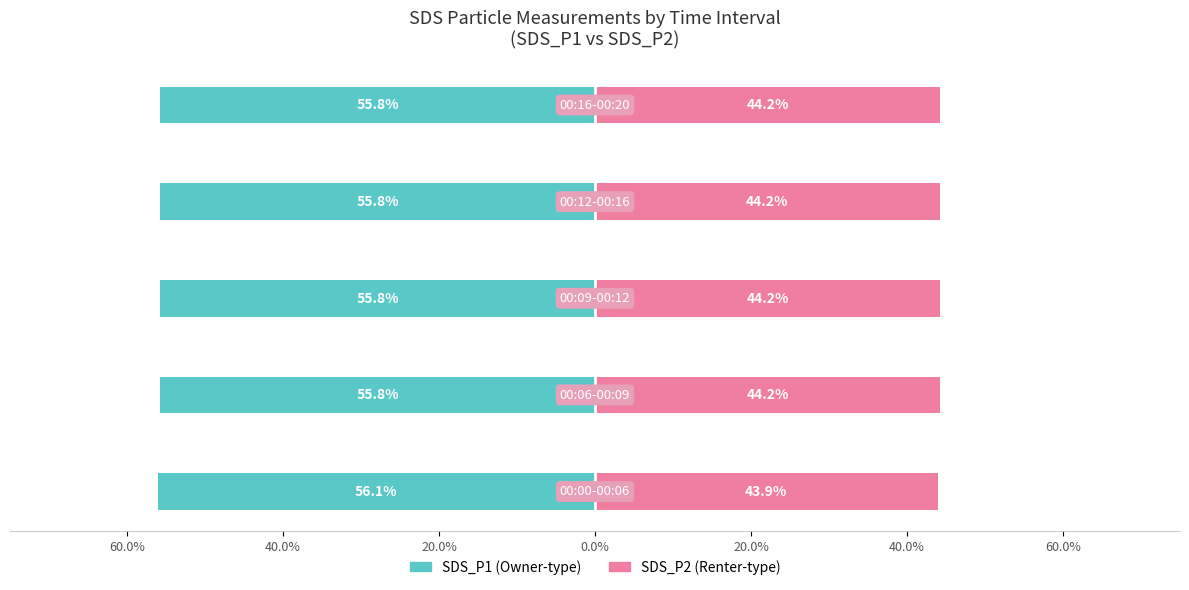

Is the value of SDS_P2 at 20.0% greater than the value of SDS_P1 at 0.0%?

Yes